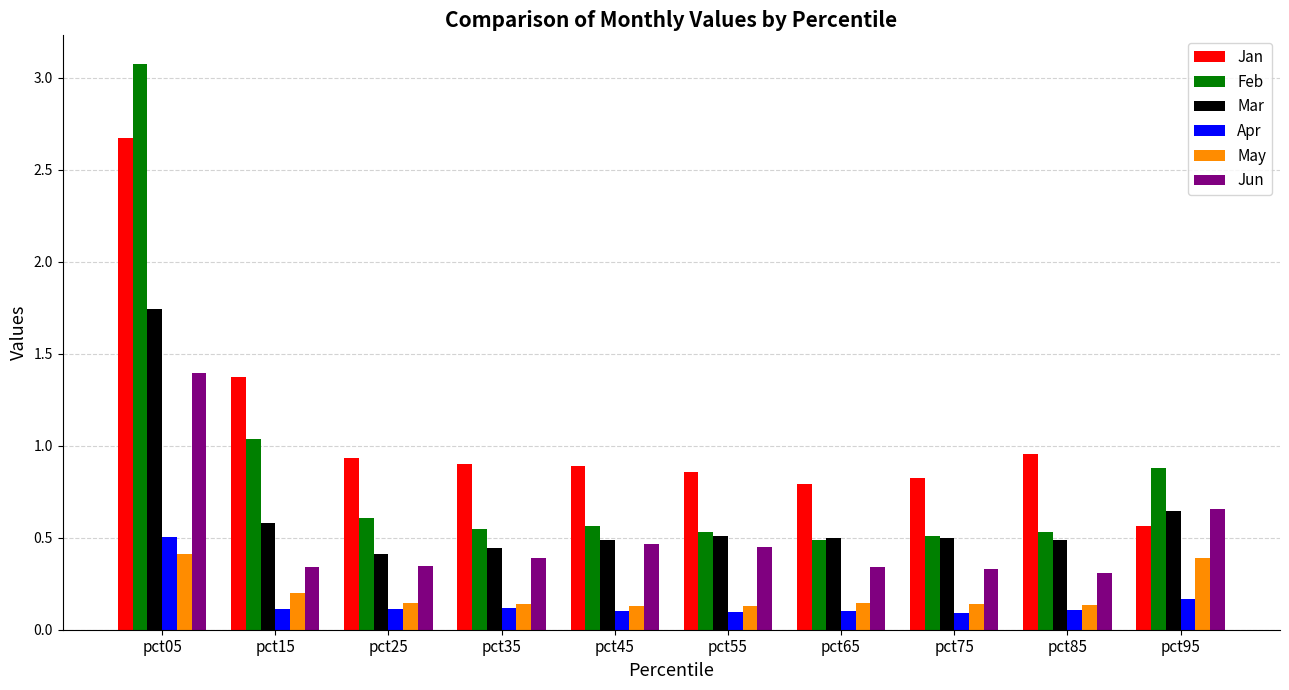

At which category is the sum across all series the highest?

pct05